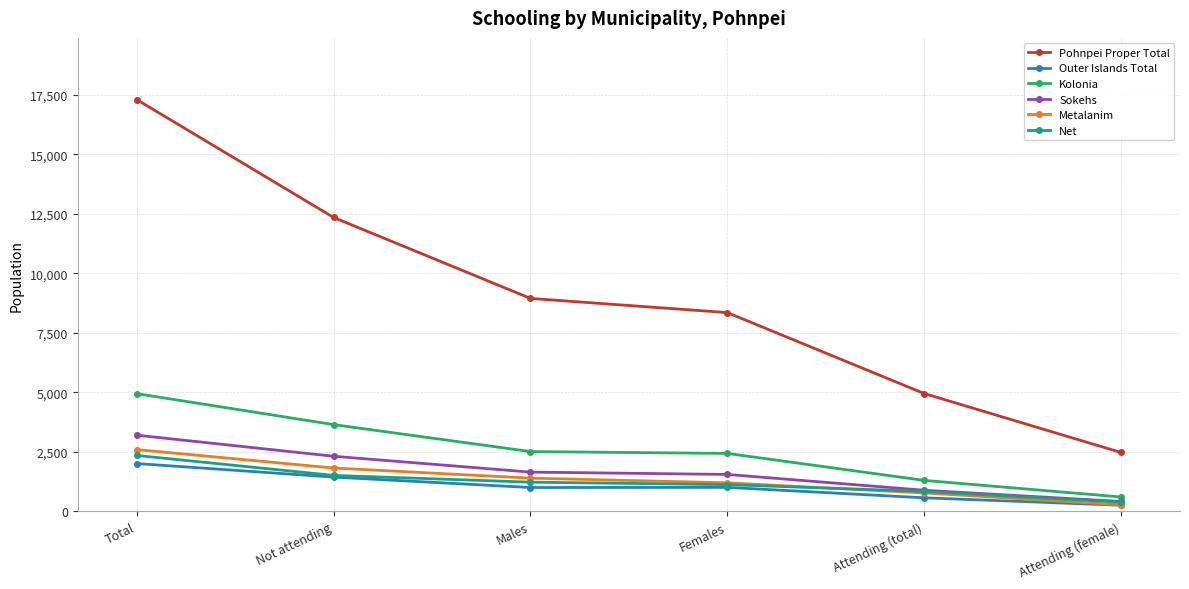

The value of Outer Islands Total at Males is 1001. True or false?

True